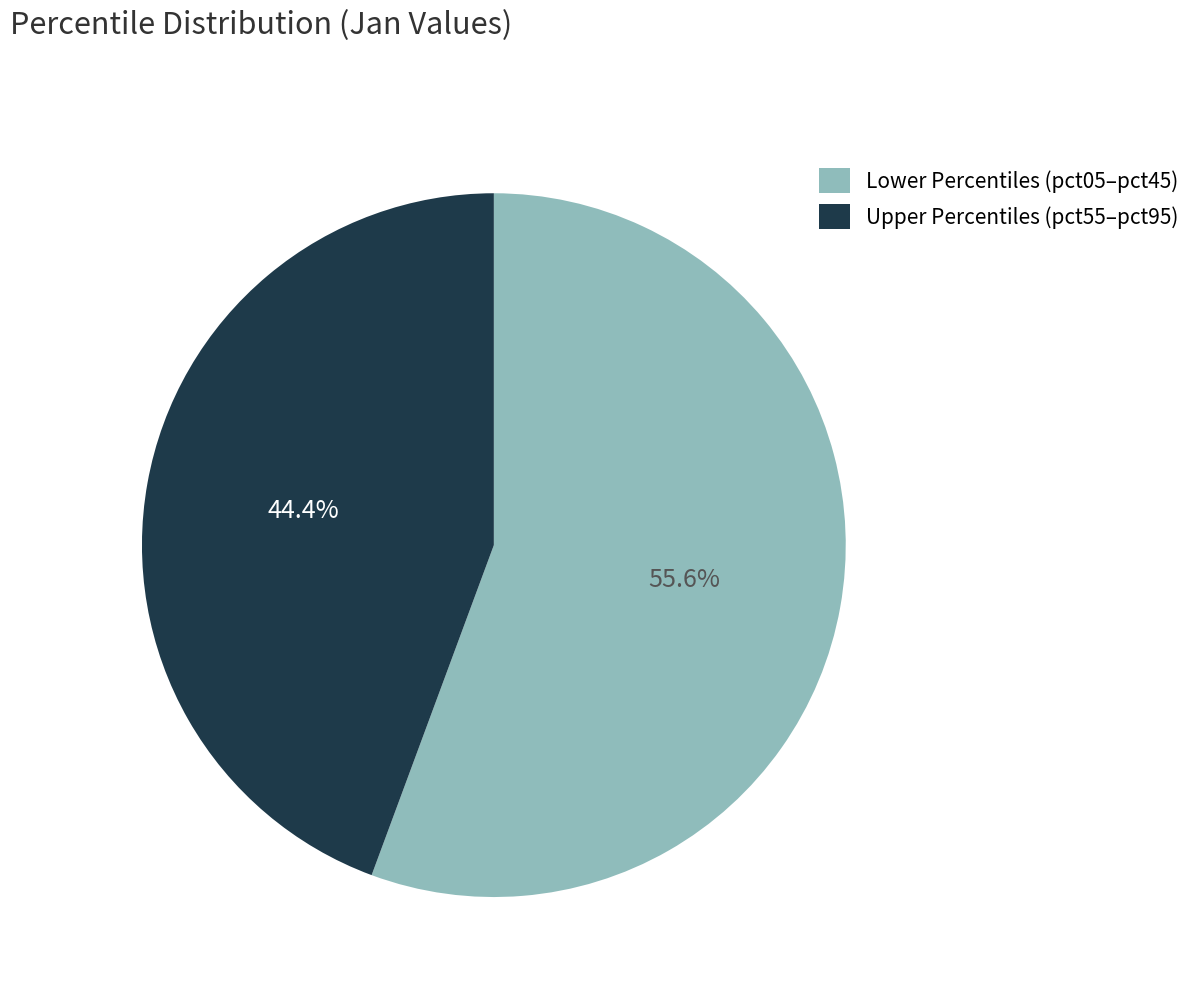

To the nearest percent, what is the difference between the largest and smallest slice percentages?

11%